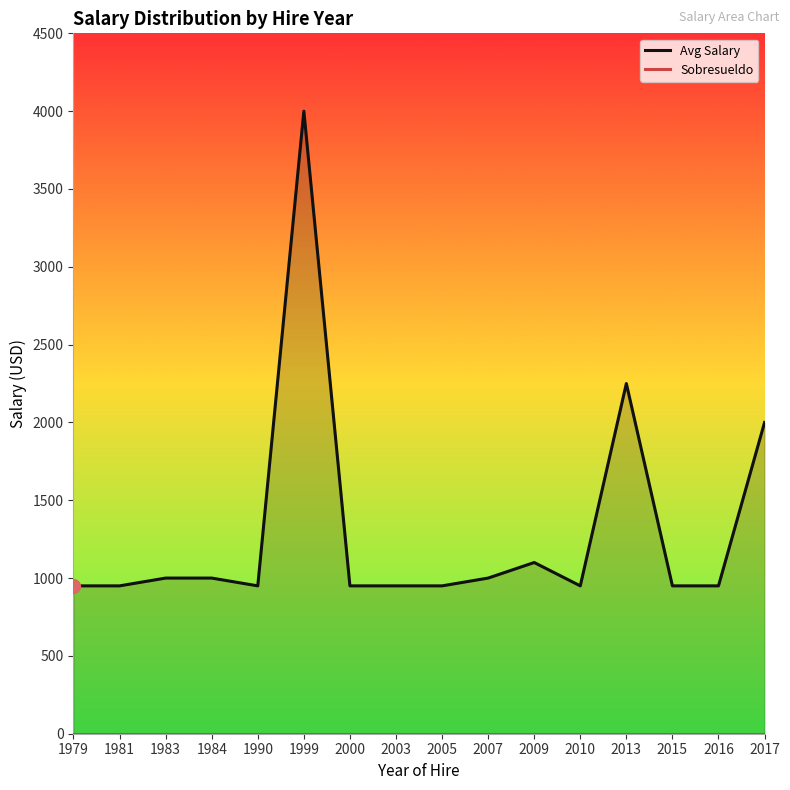

Is the value of Sobresueldo at 2003 greater than the value of Avg Salary at 2013?

No